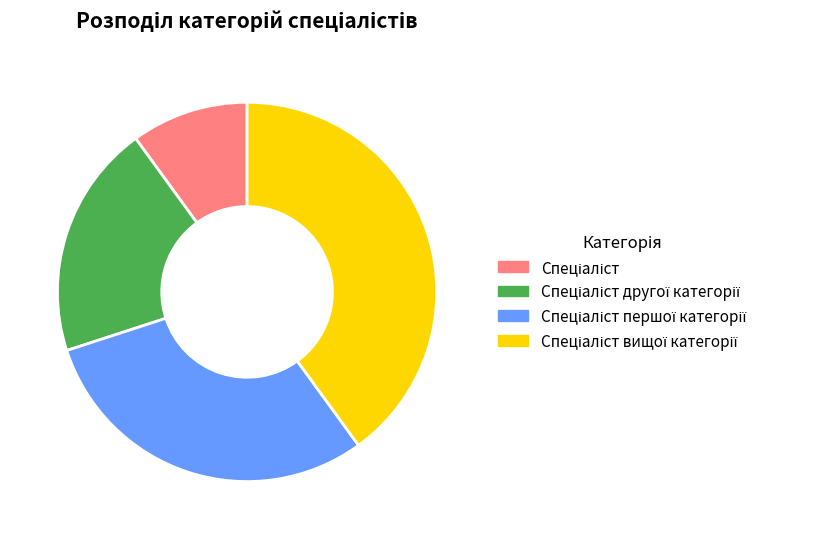

Is there any slice that represents more than half of the pie?

No